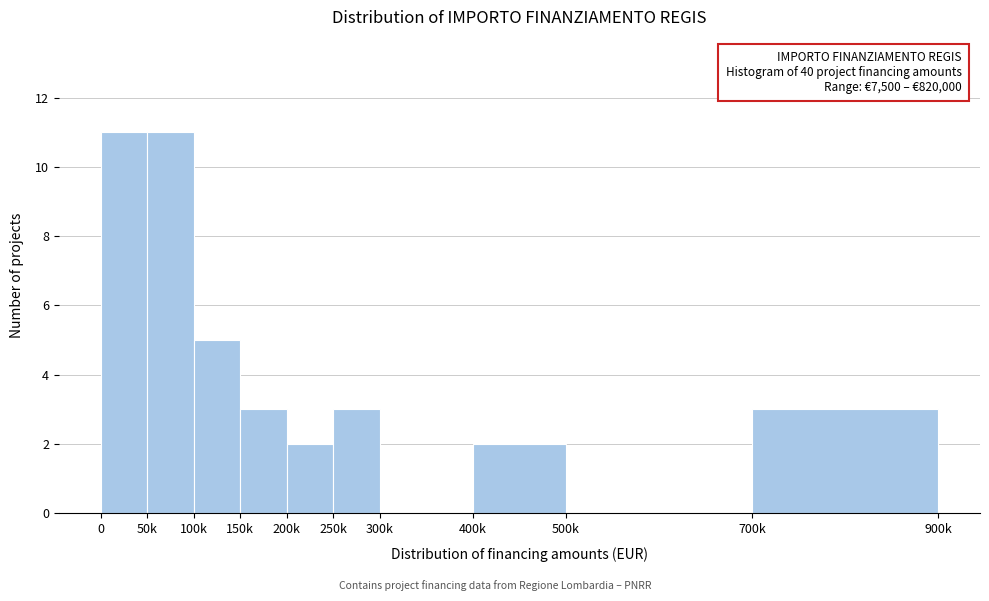

Reading left to right, transcribe all the data shown in this chart.

0=11	50k=11	100k=5	150k=3	200k=2	250k=3	300k=0	400k=2	500k=0	700k=3